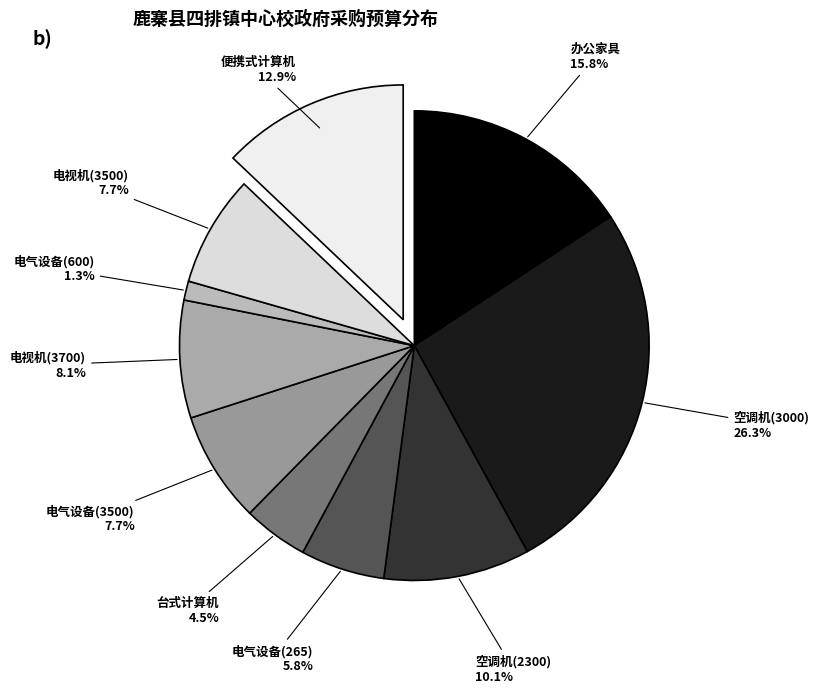

Which category has the smallest portion of the pie?

电气设备(600)